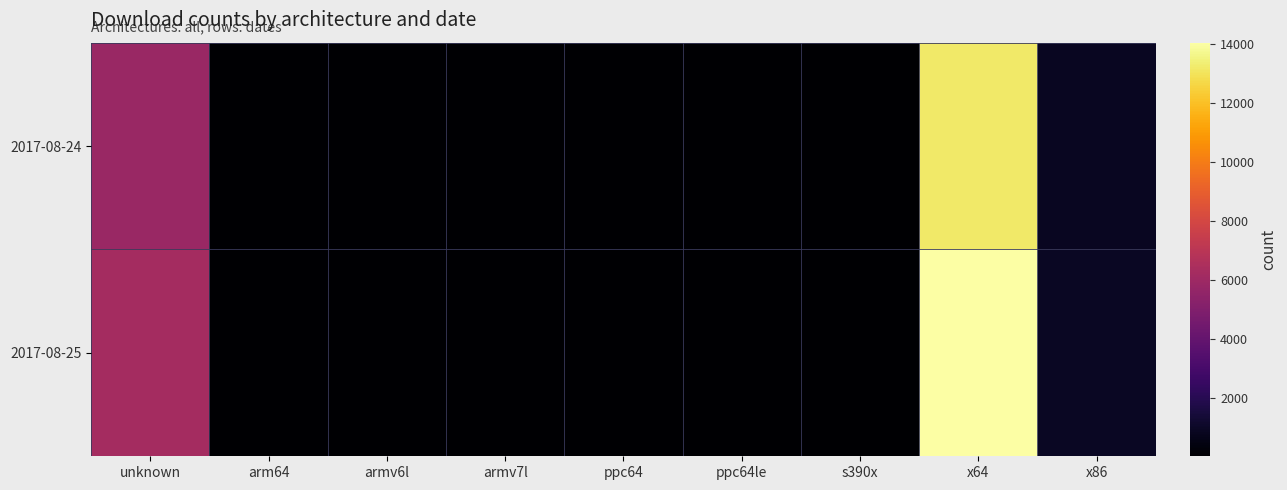

What is the smallest value displayed?

9